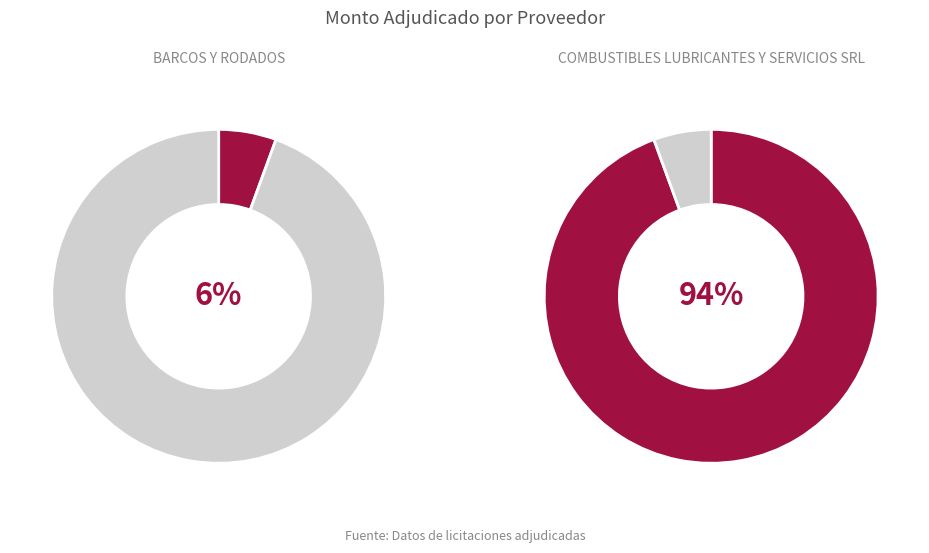

Rank the categories by value from lowest to highest.

BARCOS Y RODADOS, COMBUSTIBLES LUBRICANTES Y SERVICIOS SRL